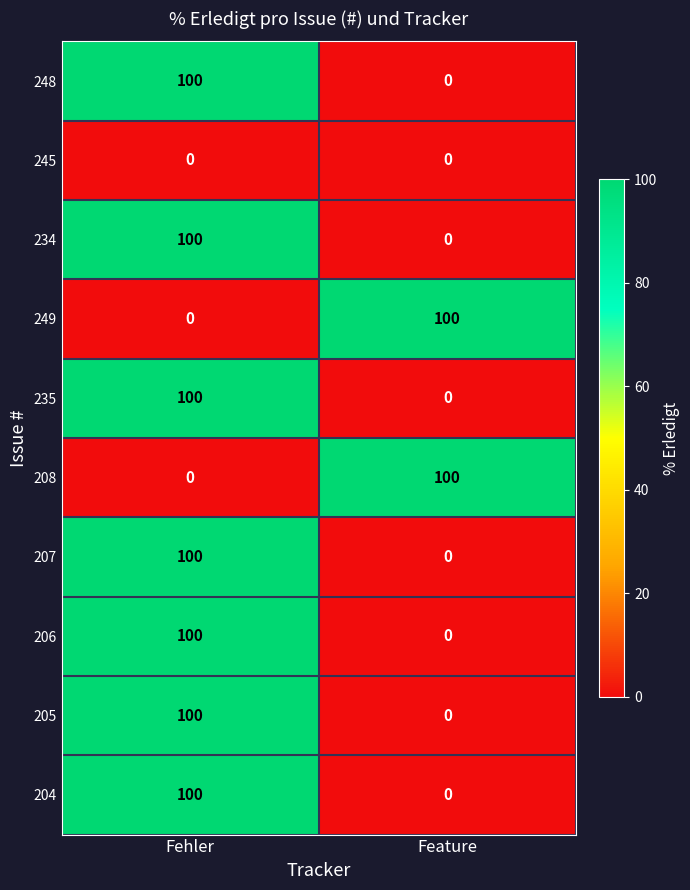

What is the average value of the 208 series?

50